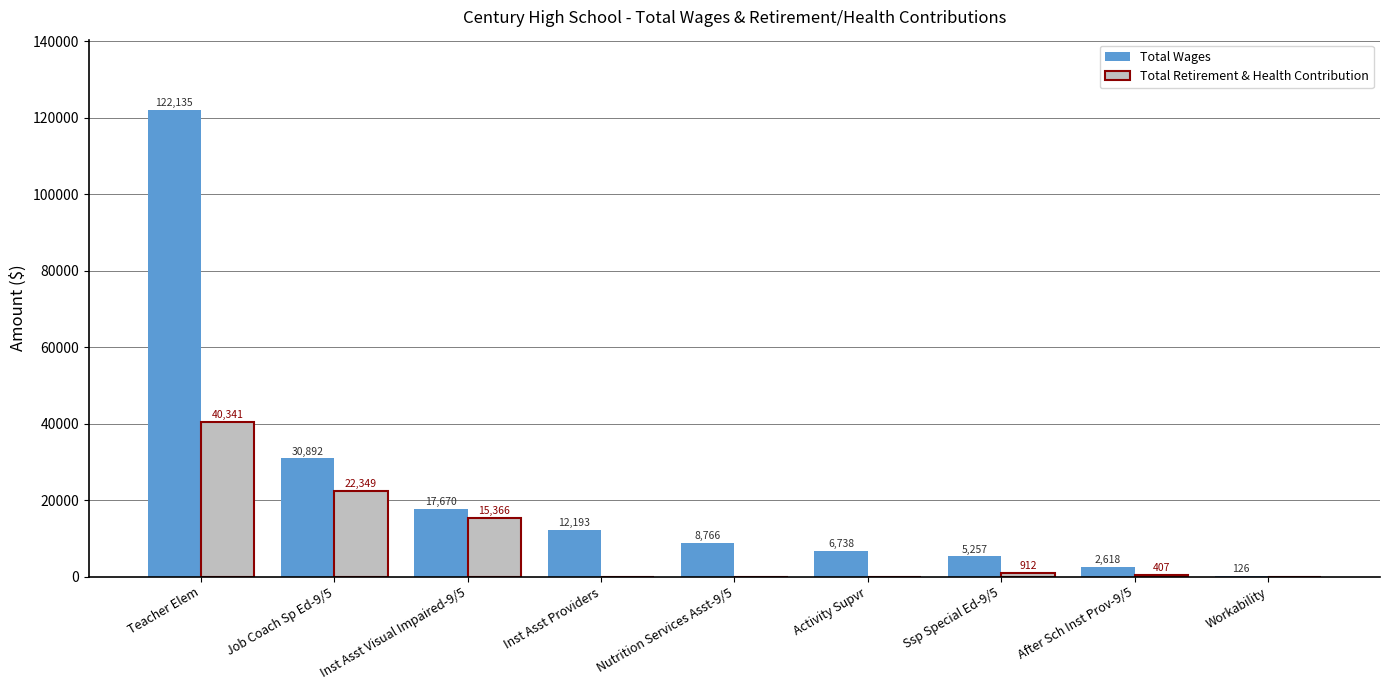

What is the greatest value displayed?

122135